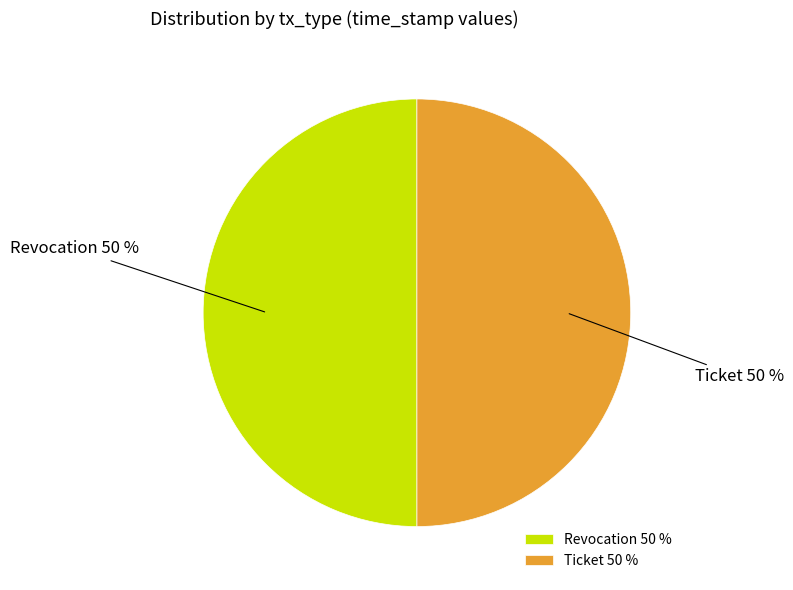

To the nearest percent, what portion does Ticket represent?

50%